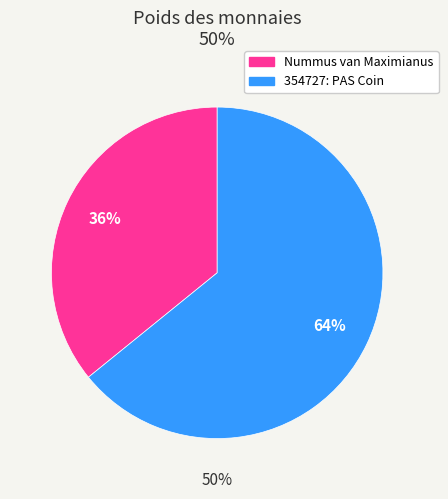

Is the sum of Nummus van Maximianus and 354727: PAS Coin greater than half?

Yes